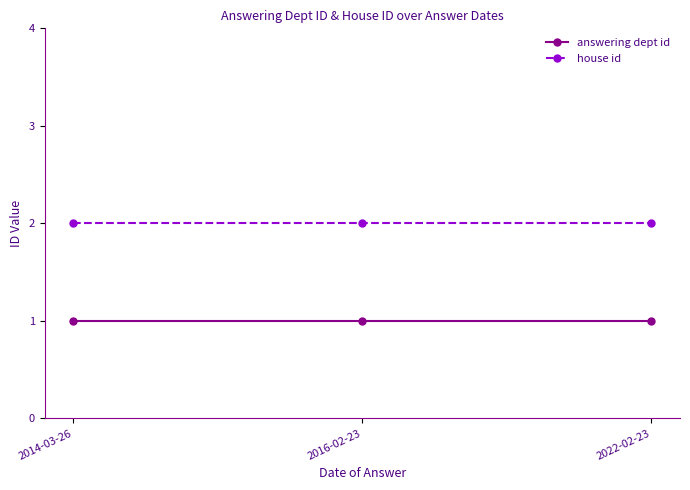

What is the value of the answering dept id point at the 1st from the left?

1